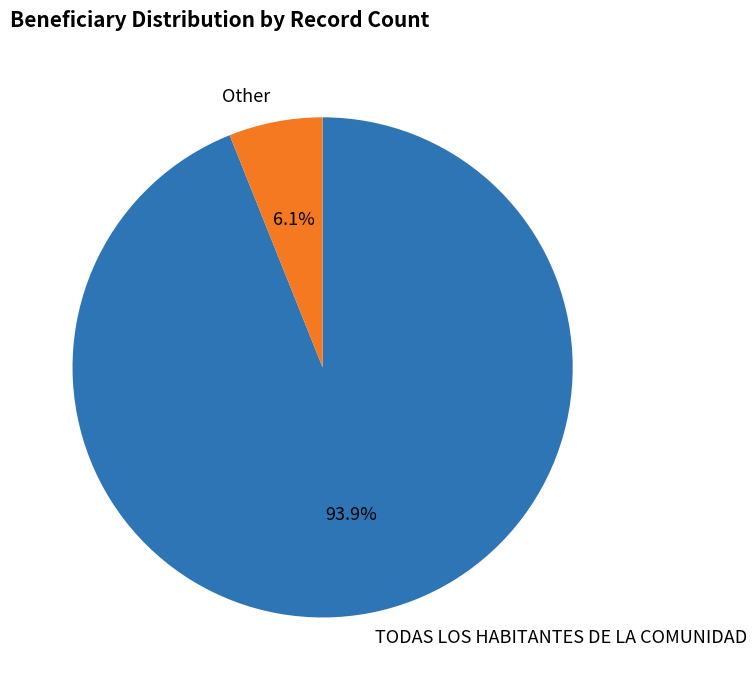

Is Other the majority of the pie?

No